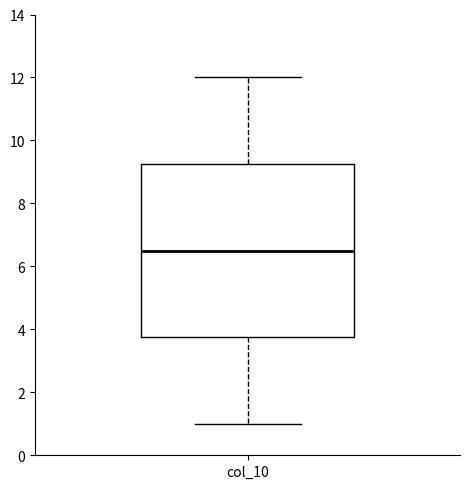

Where does the lower whisker of the box for col_10 end on the y-axis? The values are not printed on the chart, so give them approximately, as read against the axis.

1.0